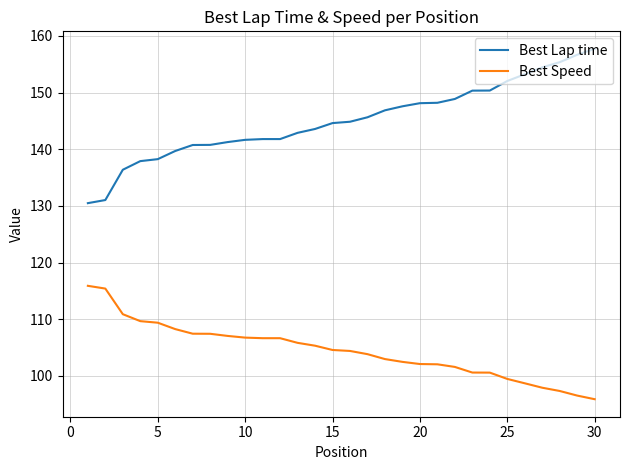

True or false: Best Lap time and Best Speed intersect in this chart.

False